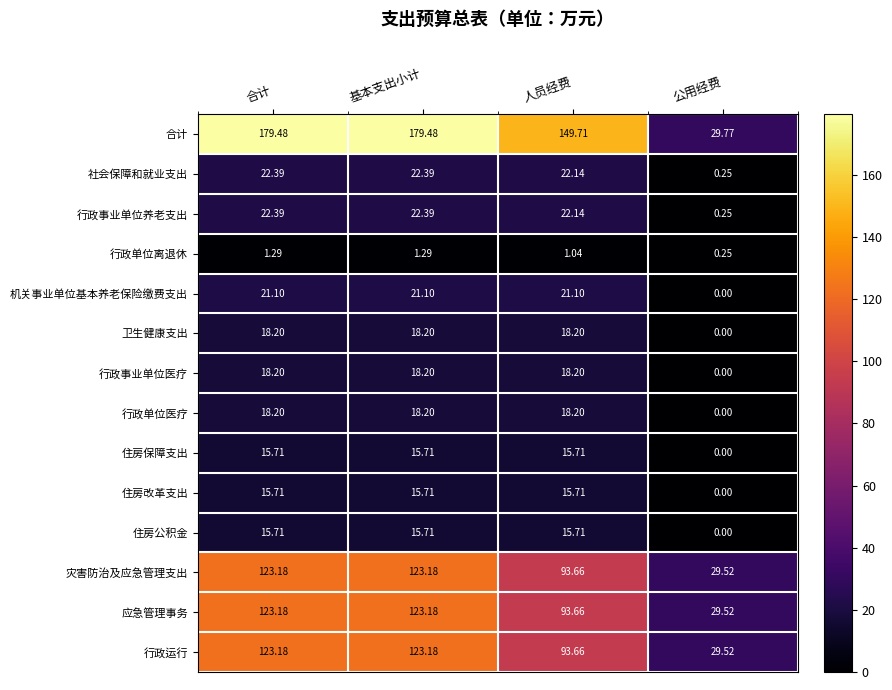

At which label does 应急管理事务 first exceed 123?

合计